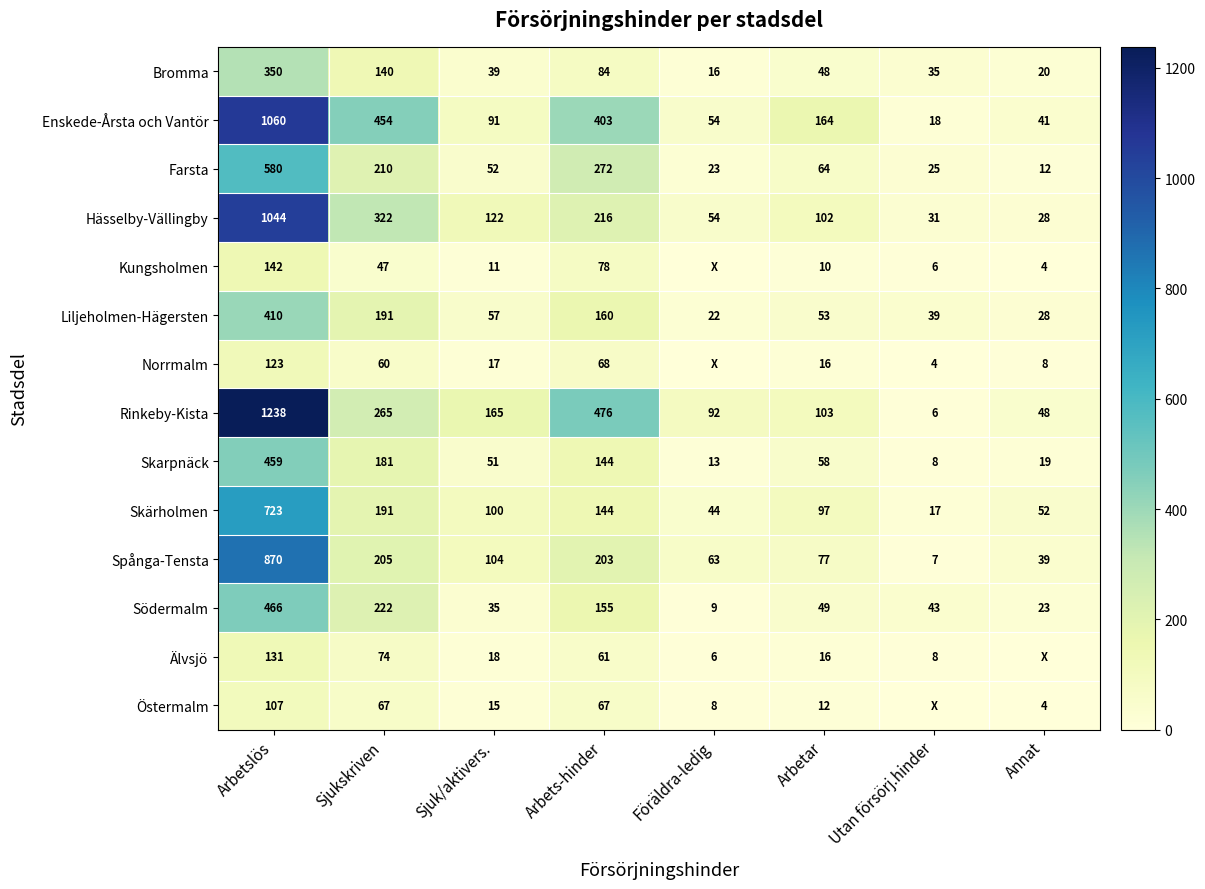

The value of Älvsjö at Arbets-hinder is 13. True or false?

False